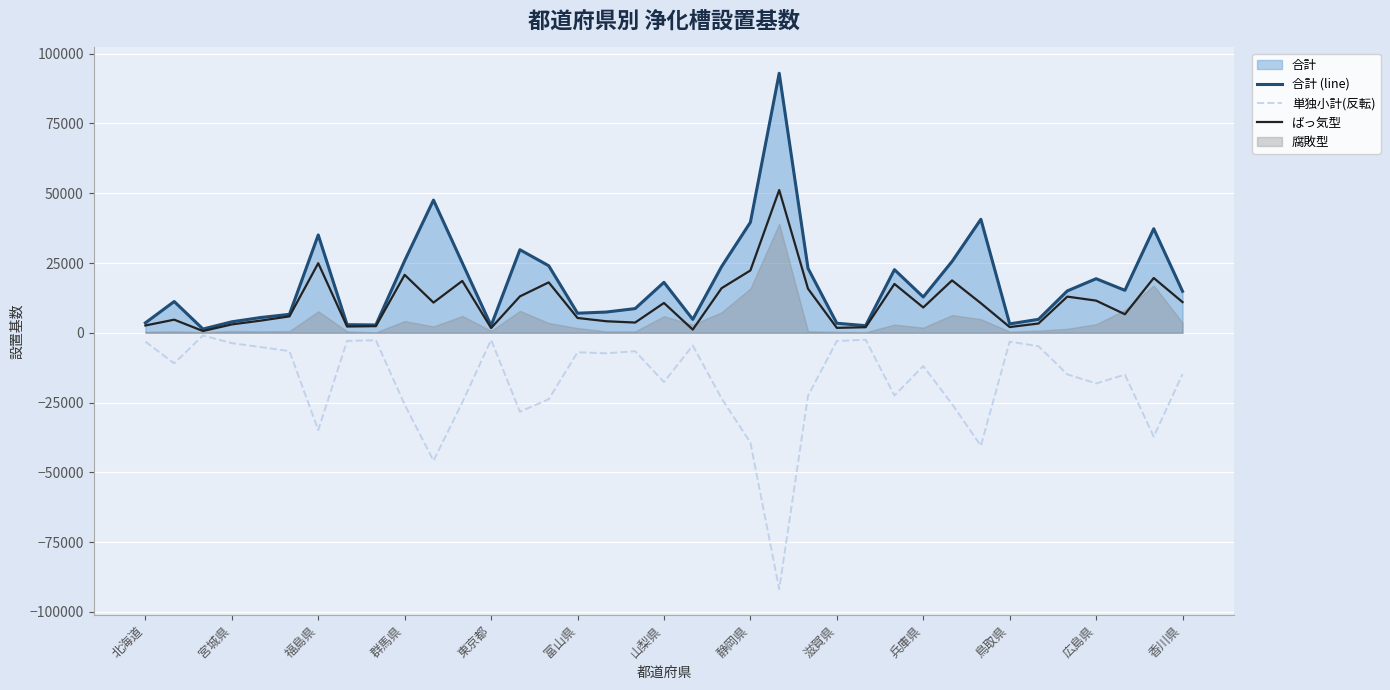

How many interior local valleys does the ばっ気型 series have?

10